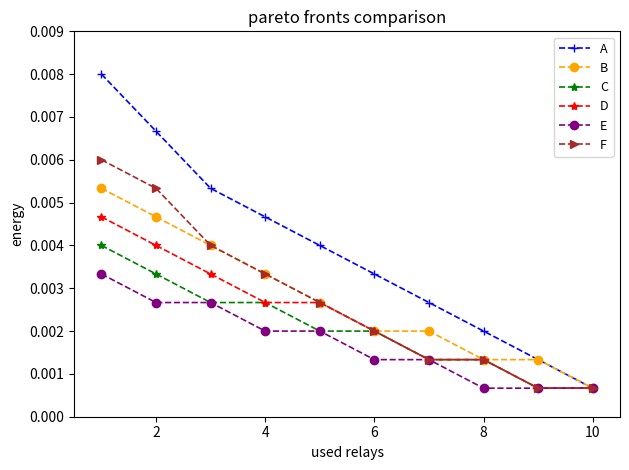

At how many categories does at least one series exceed 0?

10